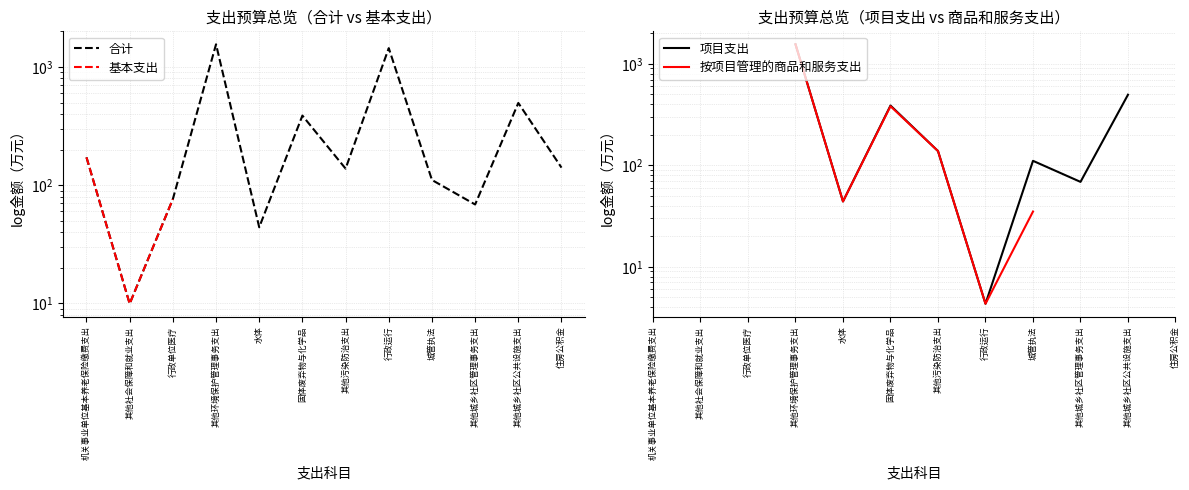

How many values in the 合计 series exceed 140?

6